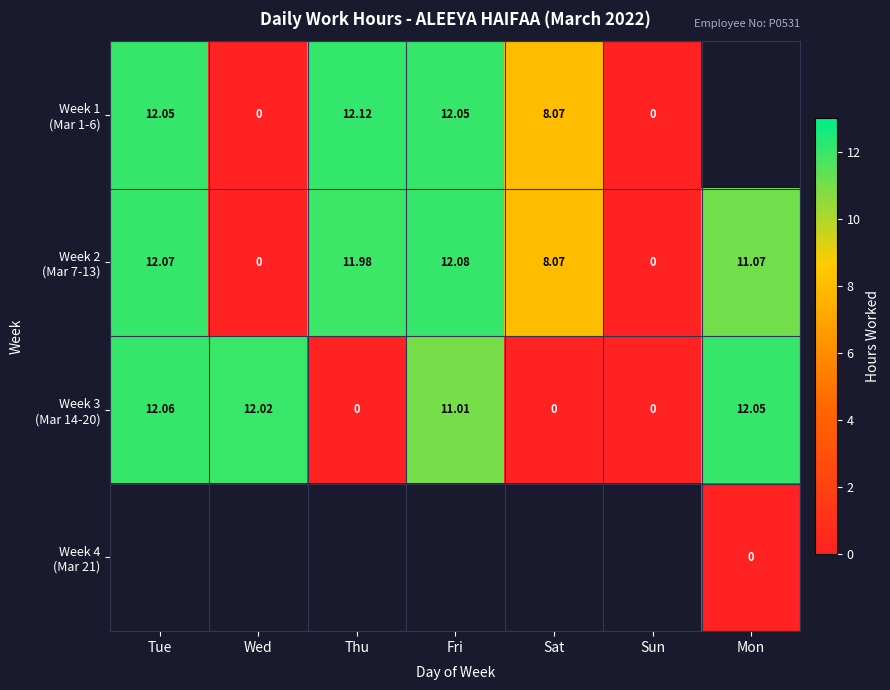

True or false: Week 1 (Mar 1-6) has a value of 0.0 at Wed.

True